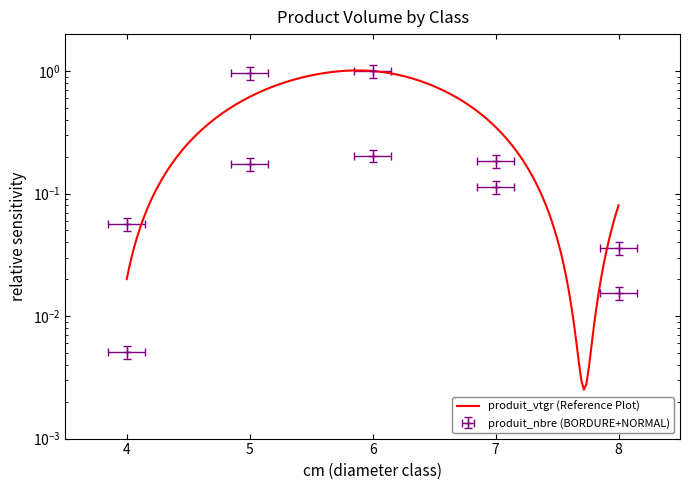

Rank the categories by value from lowest to highest.

4, 8, 8, 4, 7, 5, 7, 6, 5, 6